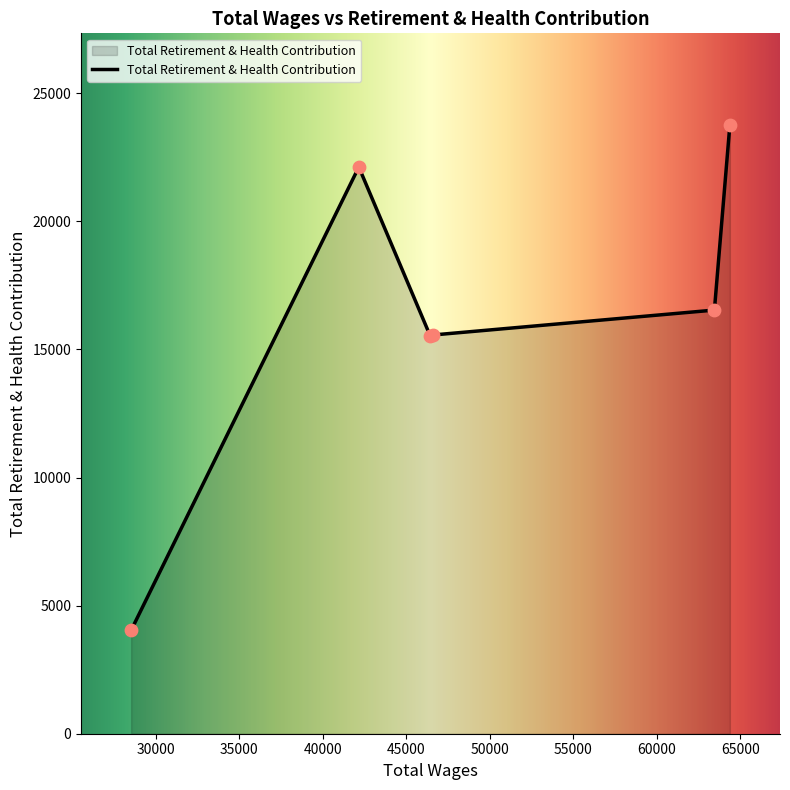

How many interior local peaks (higher than both neighbors) does the data have?

1